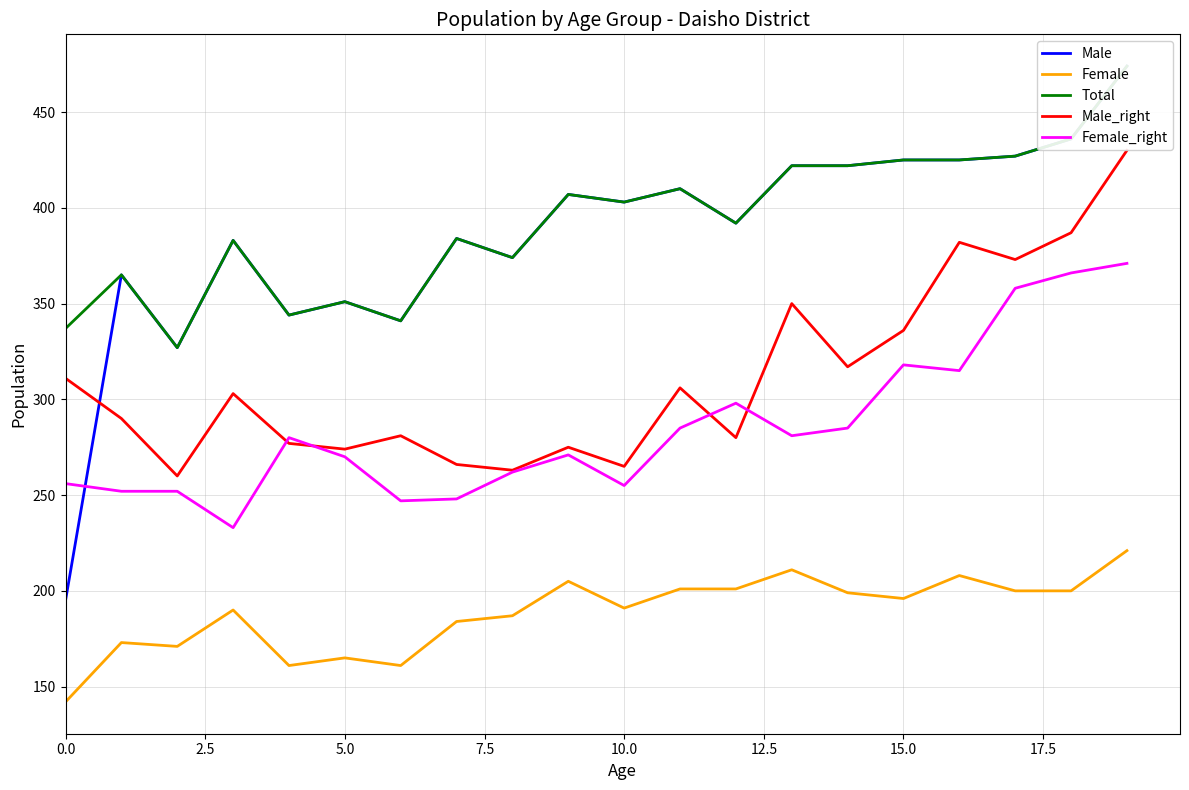

True or false: Female_right and Female cross at least once.

False